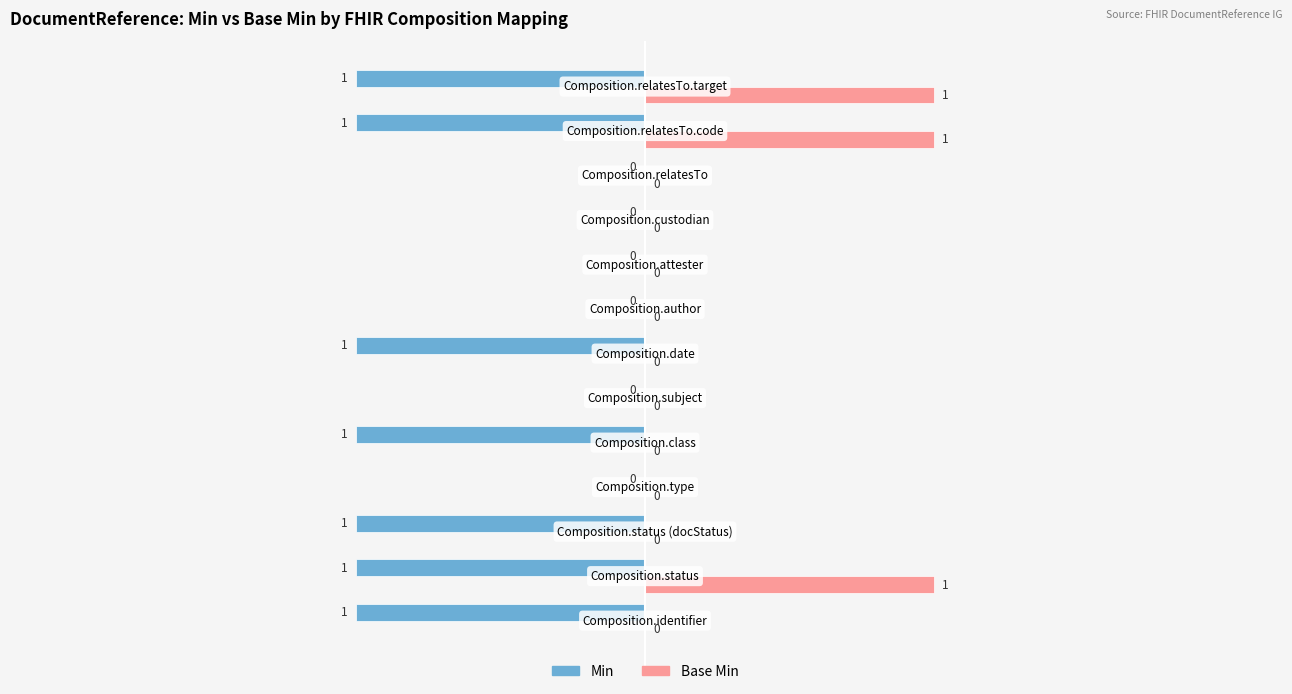

Which series has the largest total across all categories?

Base Min